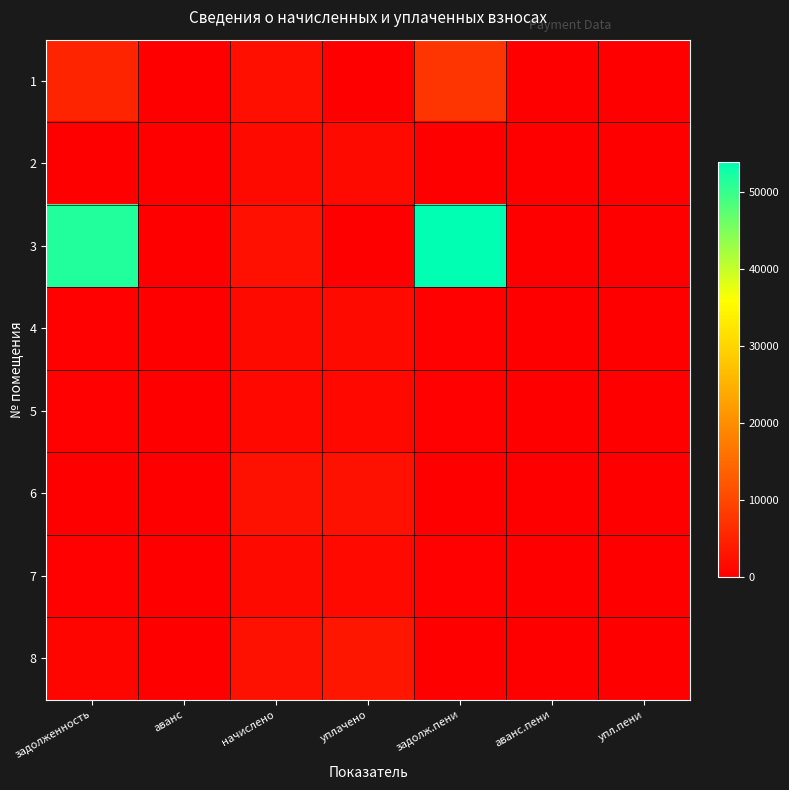

Reading right to left, list all the values displayed in this chart.

1: упл.пени=0.0	аванс.пени=0.0	задолж.пени=7509.0	уплачено=0.0	начислено=2305.9	аванс=0.0	задолженность=5203.1
2: упл.пени=0.0	аванс.пени=0.0	задолж.пени=0.0	уплачено=1532.4	начислено=1532.4	аванс=0.0	задолженность=0.0
3: упл.пени=0.0	аванс.пени=0.0	задолж.пени=53833.2	уплачено=0.0	начислено=2338.9	аванс=0.0	задолженность=51494.3
4: упл.пени=0.0	аванс.пени=0.0	задолж.пени=496.1	уплачено=1488.4	начислено=1488.4	аванс=0.0	задолженность=496.1
5: упл.пени=0.0	аванс.пени=0.0	задолж.пени=386.1	уплачено=1158.5	начислено=1158.5	аванс=0.0	задолженность=386.1
6: упл.пени=0.0	аванс.пени=0.0	задолж.пени=0.0	уплачено=2470.9	начислено=2470.9	аванс=0.0	задолженность=0.0
7: упл.пени=0.0	аванс.пени=0.0	задолж.пени=512.0	уплачено=1460.2	начислено=1536.1	аванс=0.0	задолженность=436.1
8: упл.пени=0.0	аванс.пени=0.0	задолж.пени=0.0	уплачено=3242.3	начислено=2437.9	аванс=0.0	задолженность=804.4